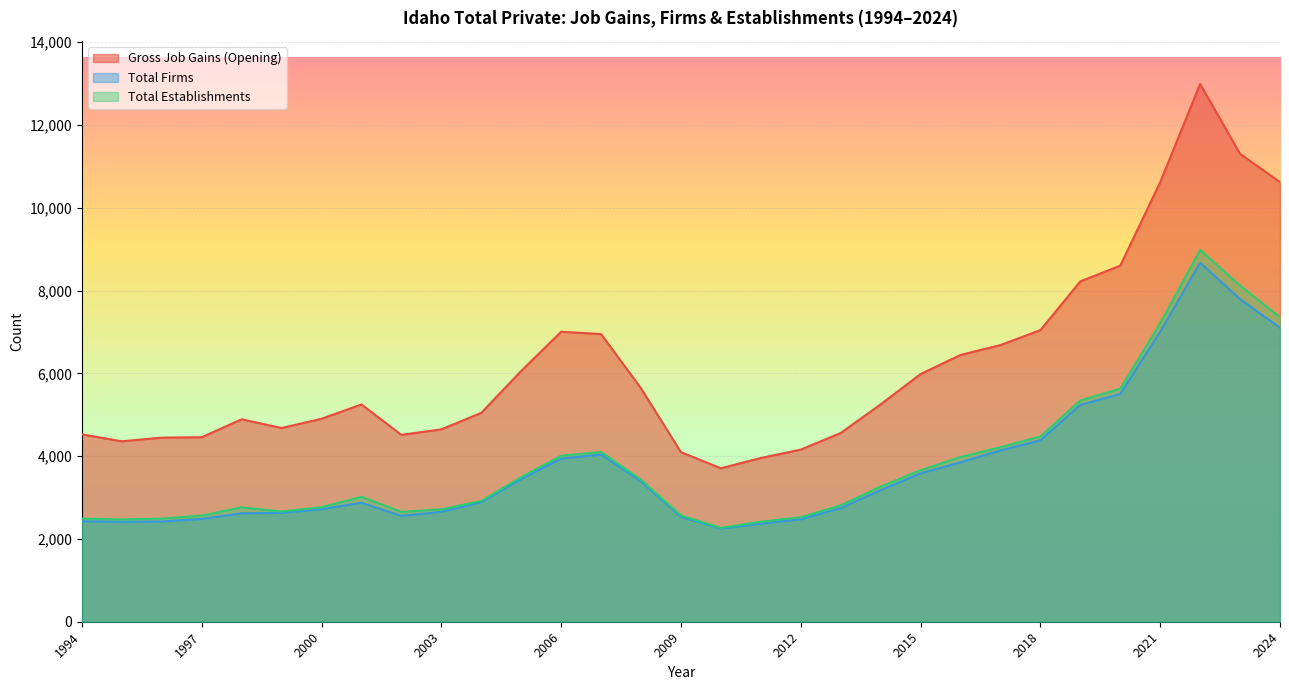

Which label corresponds to the smallest value in the chart?

2010